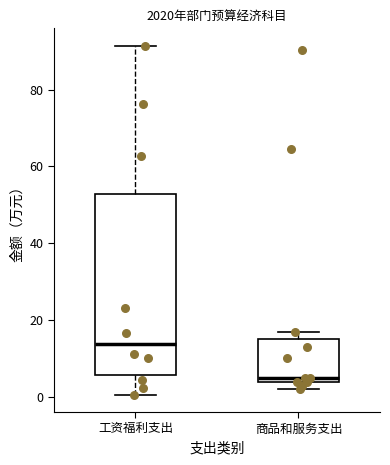

Which box has the highest median line?

工资福利支出